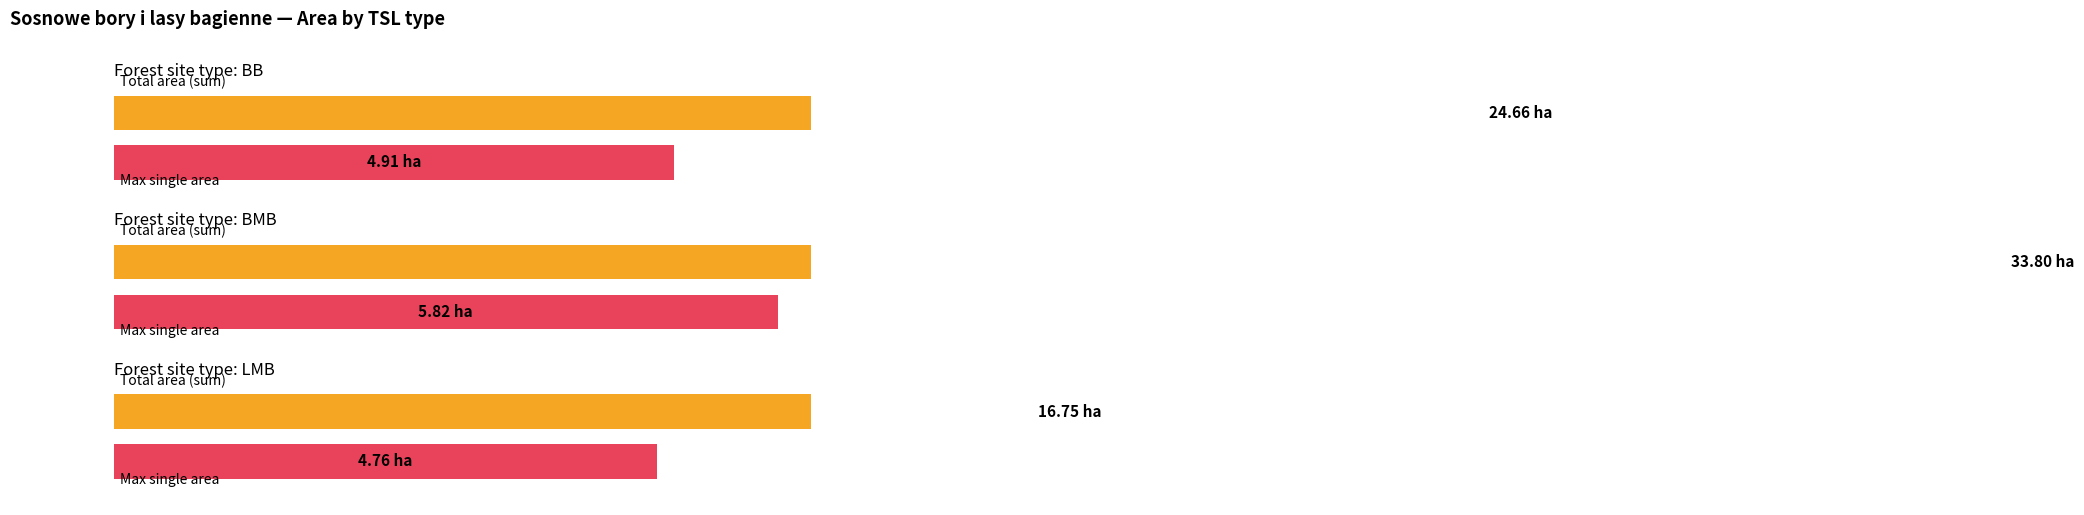

What is the label of the 2nd bar from the right?

BMB